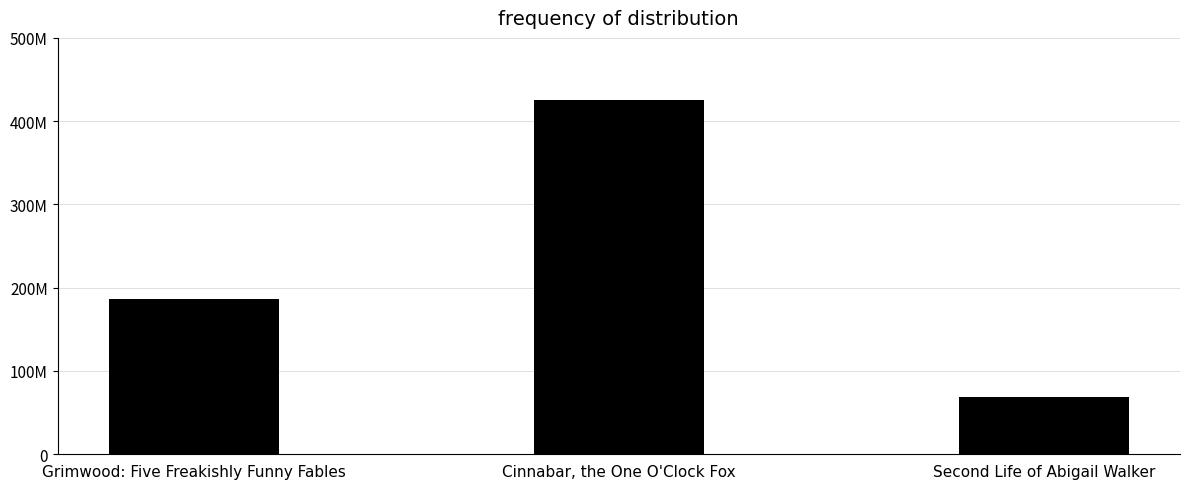

What is the ratio of the value at Cinnabar, the One O'Clock Fox to the value at Grimwood: Five Freakishly Funny Fables?

2.3